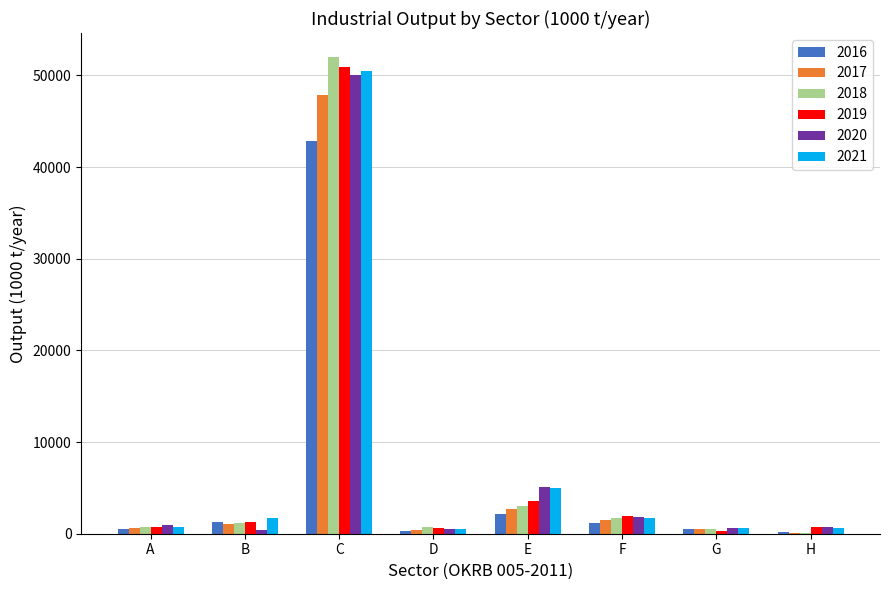

Which category has the highest value across all series?

C